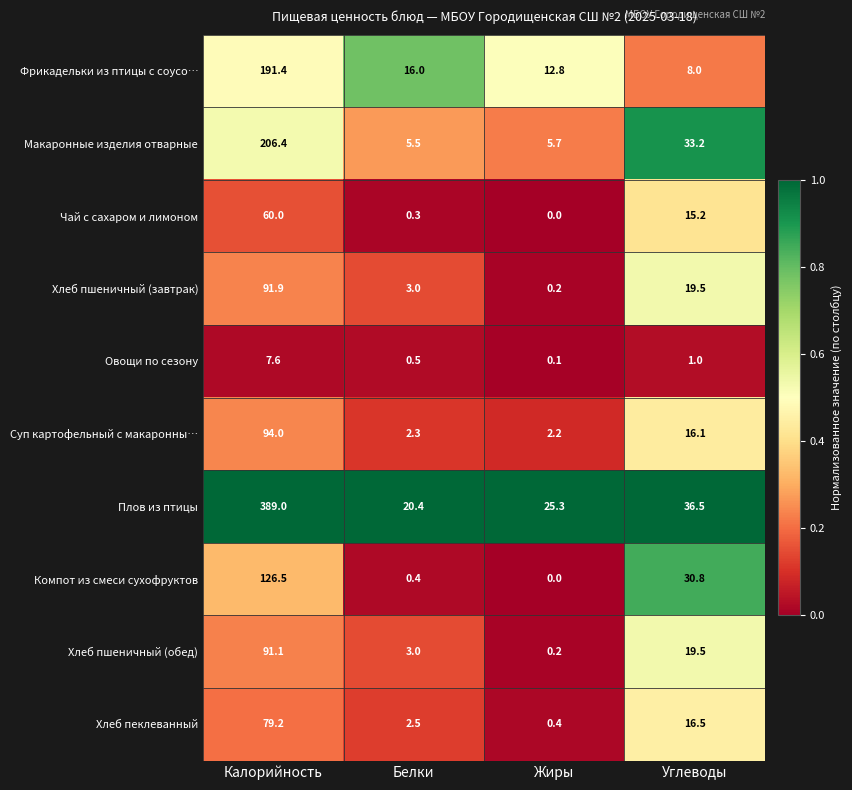

Which label corresponds to the smallest value in the chart?

Жиры